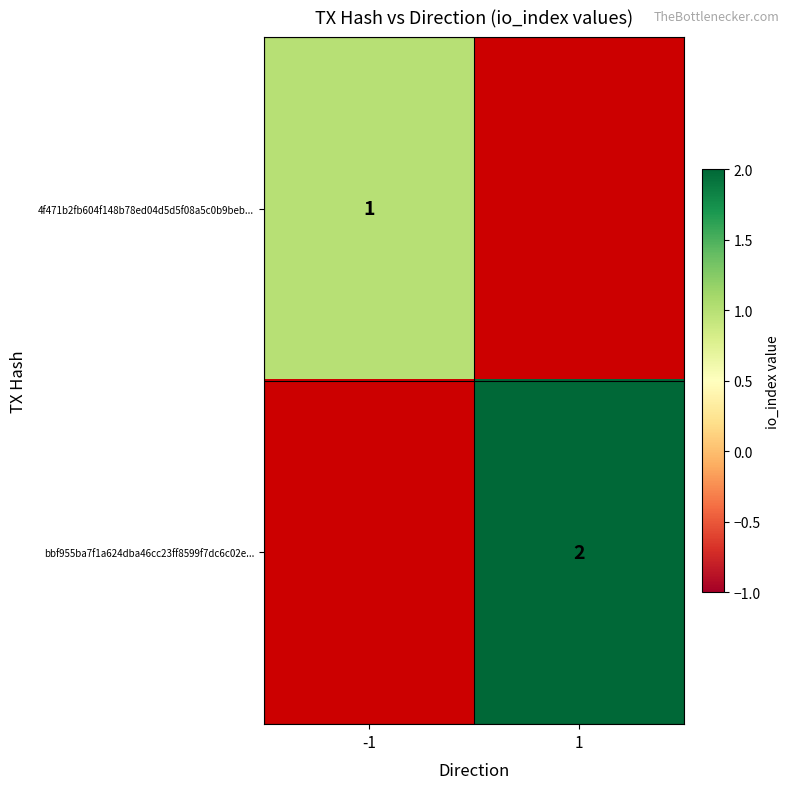

Is it true that bbf955ba7f1a624dba46cc23ff8599f7dc6c02e... equals 3 at 1?

False